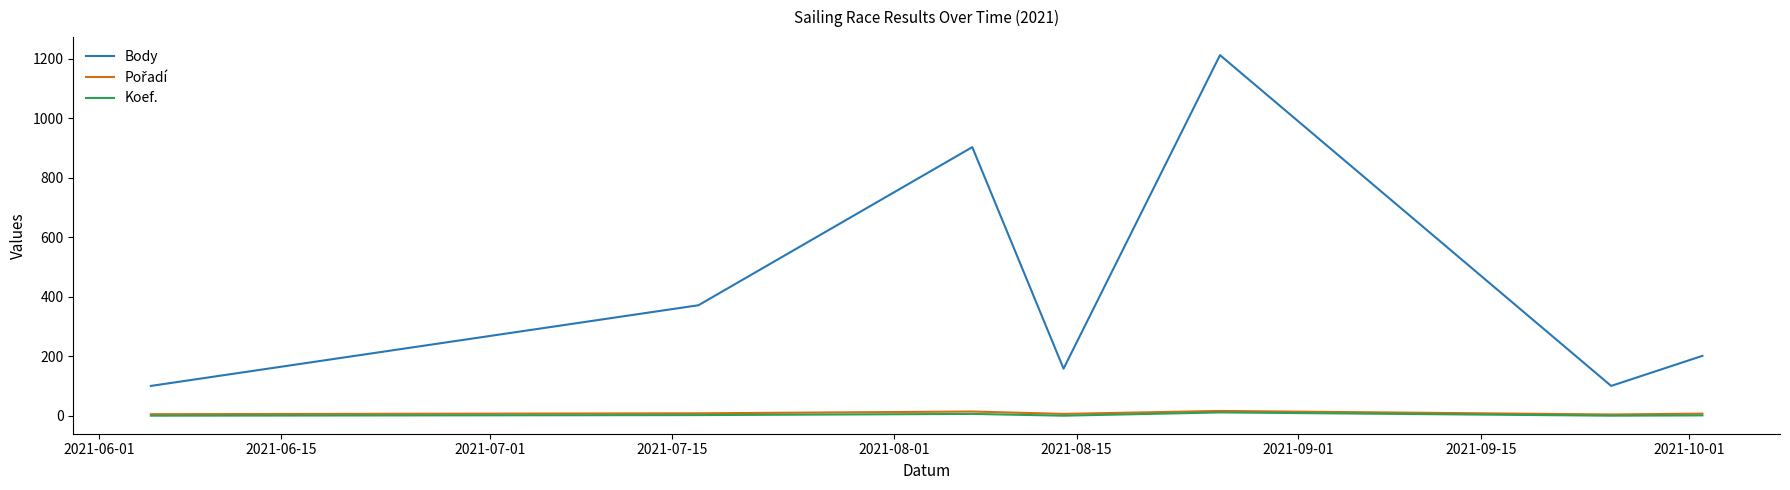

Is this an area chart (filled region under the line)?

No